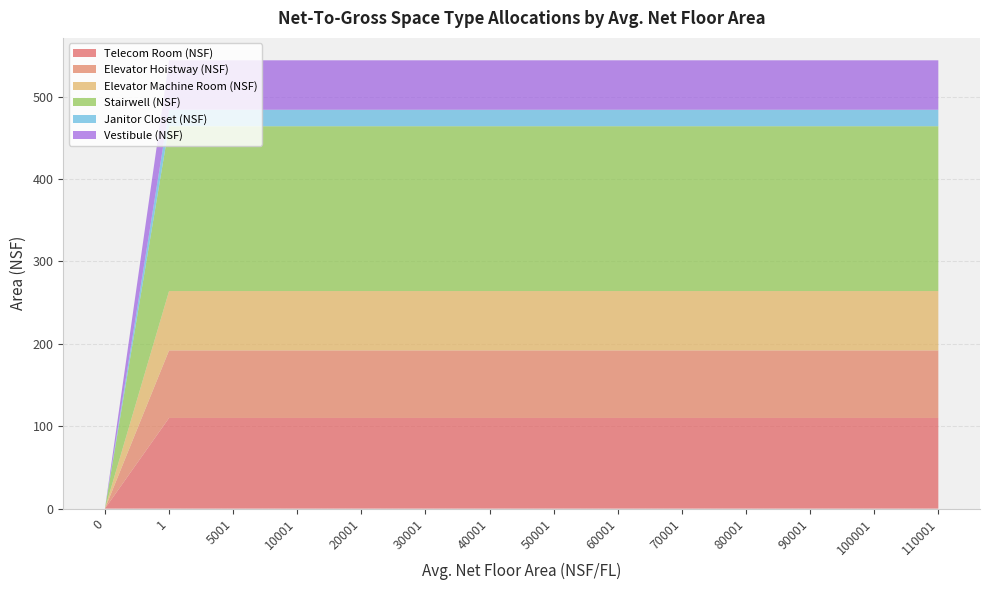

Reading right to left, transcribe all the data shown in this chart.

Telecom Room (NSF): 110001=110	100001=110	90001=110	80001=110	70001=110	60001=110	50001=110	40001=110	30001=110	20001=110	10001=110	5001=110	1=110	0=0
Elevator Hoistway (NSF): 110001=82	100001=82	90001=82	80001=82	70001=82	60001=82	50001=82	40001=82	30001=82	20001=82	10001=82	5001=82	1=82	0=0
Elevator Machine Room (NSF): 110001=72	100001=72	90001=72	80001=72	70001=72	60001=72	50001=72	40001=72	30001=72	20001=72	10001=72	5001=72	1=72	0=0
Stairwell (NSF): 110001=200	100001=200	90001=200	80001=200	70001=200	60001=200	50001=200	40001=200	30001=200	20001=200	10001=200	5001=200	1=200	0=0
Janitor Closet (NSF): 110001=20	100001=20	90001=20	80001=20	70001=20	60001=20	50001=20	40001=20	30001=20	20001=20	10001=20	5001=20	1=20	0=0
Vestibule (NSF): 110001=60	100001=60	90001=60	80001=60	70001=60	60001=60	50001=60	40001=60	30001=60	20001=60	10001=60	5001=60	1=60	0=0